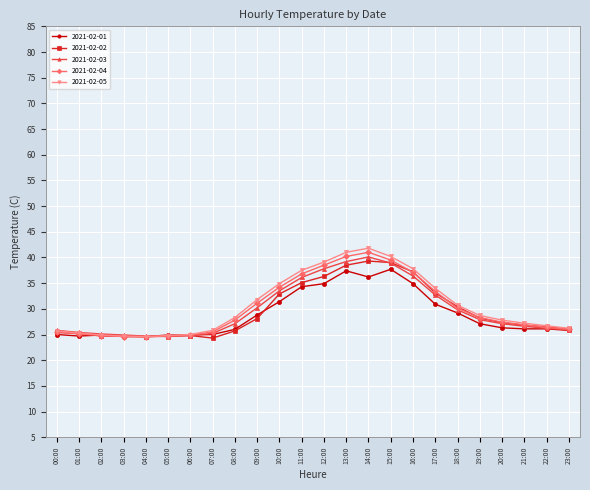

What is the sum of all 2021-02-04 values?

724.3